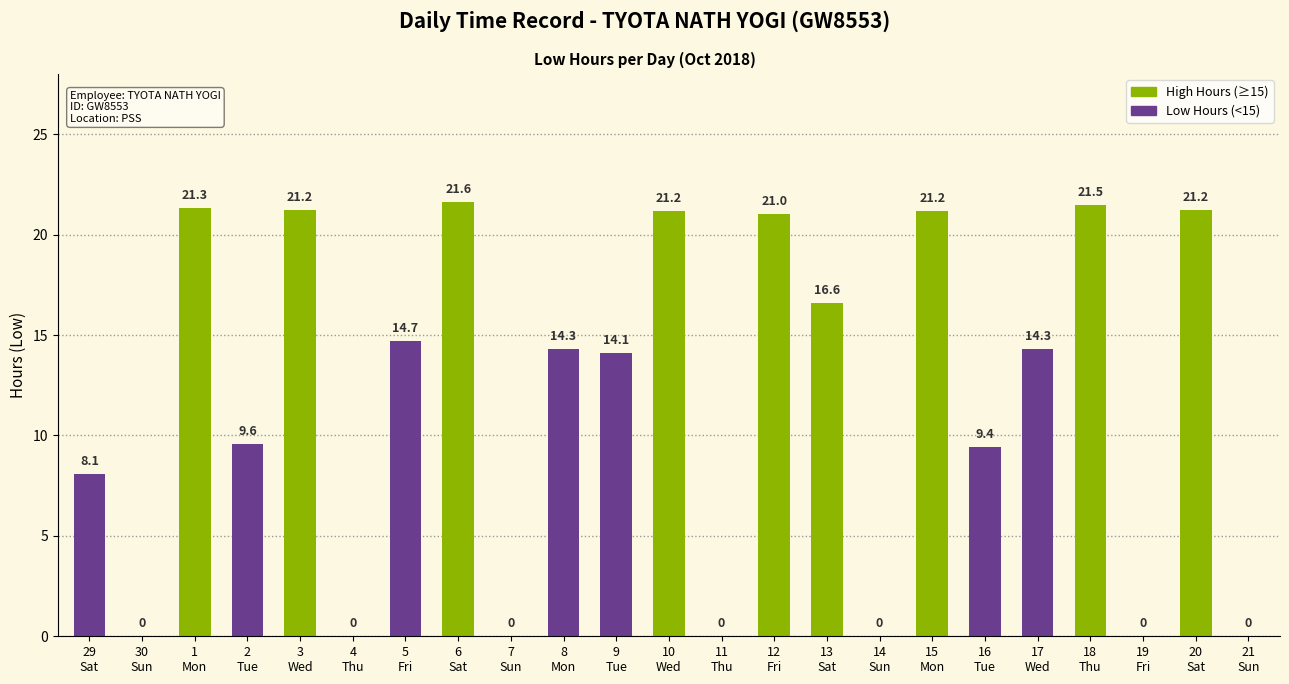

What is the sum of all values?

271.3